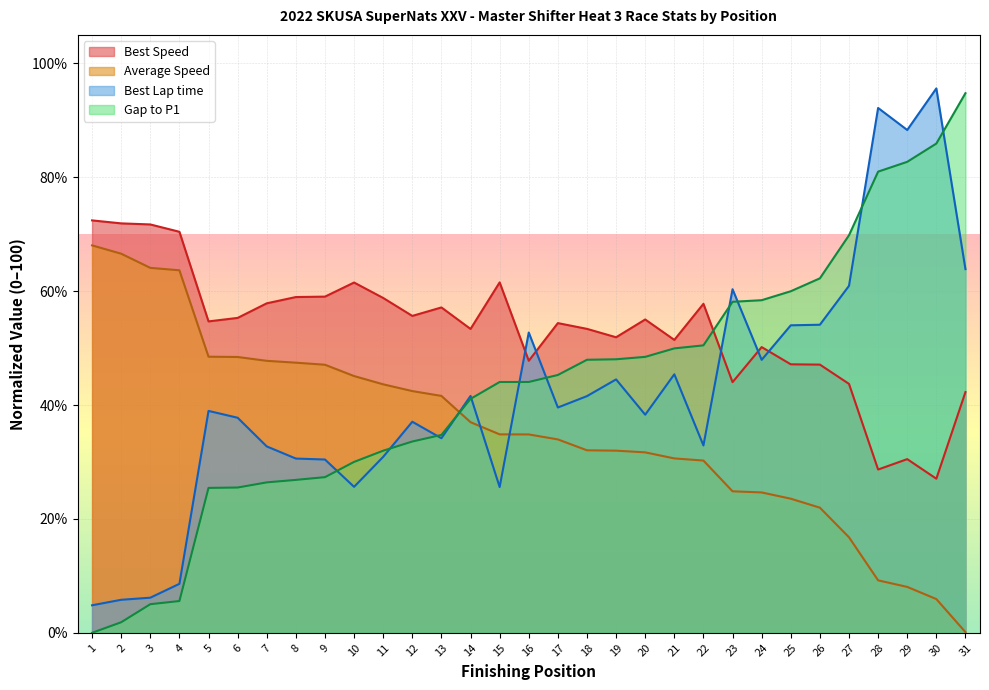

At how many categories does at least one series exceed 35?

31